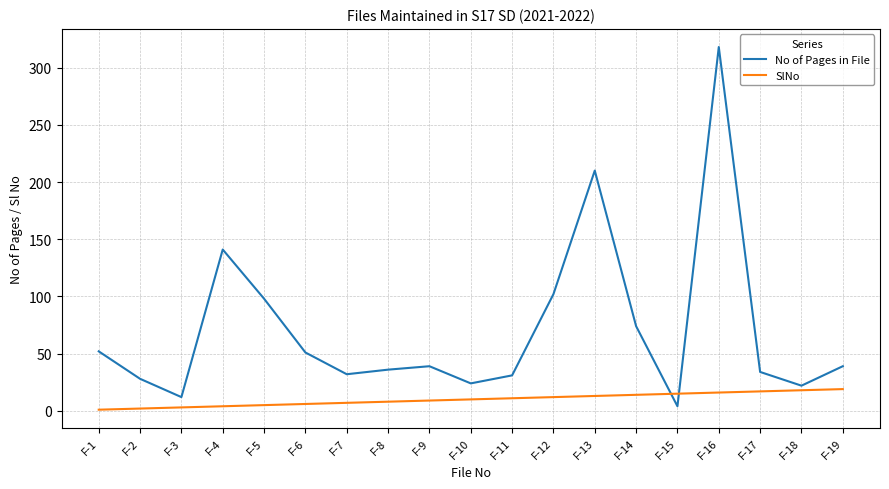

In No of Pages in File, how many points are higher than both neighbors (excluding endpoints)?

4